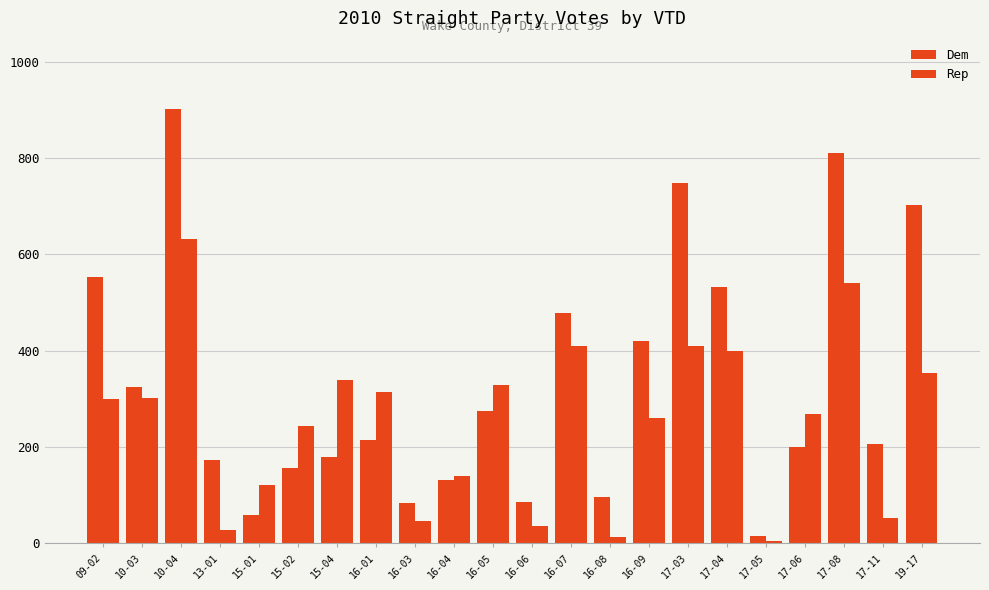

List the series in order of their overall mean, highest first.

Dem, Rep